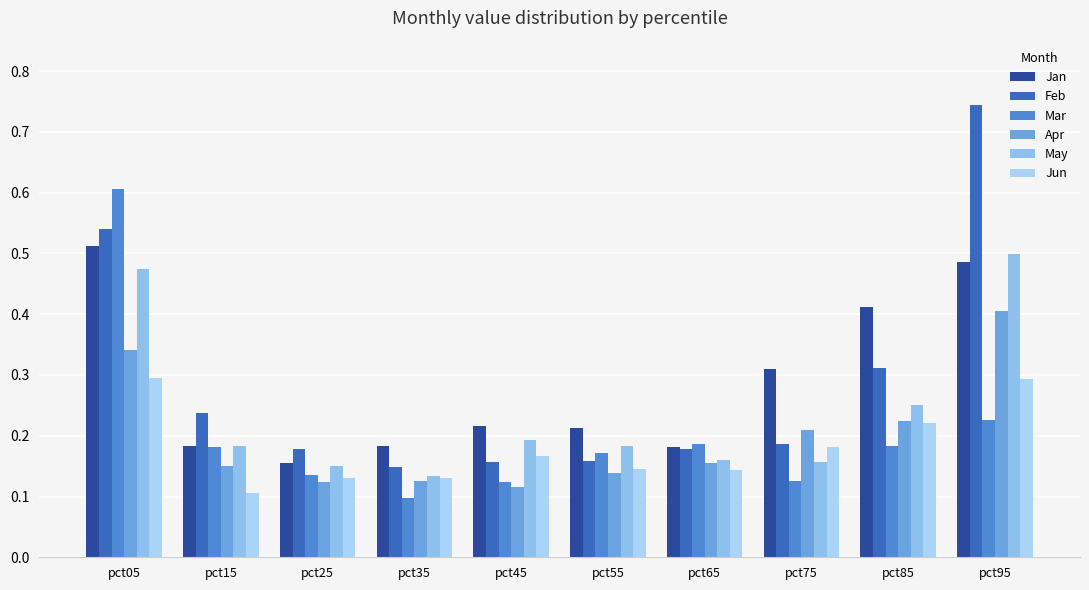

Which has a higher value, pct75 or pct65?

pct75